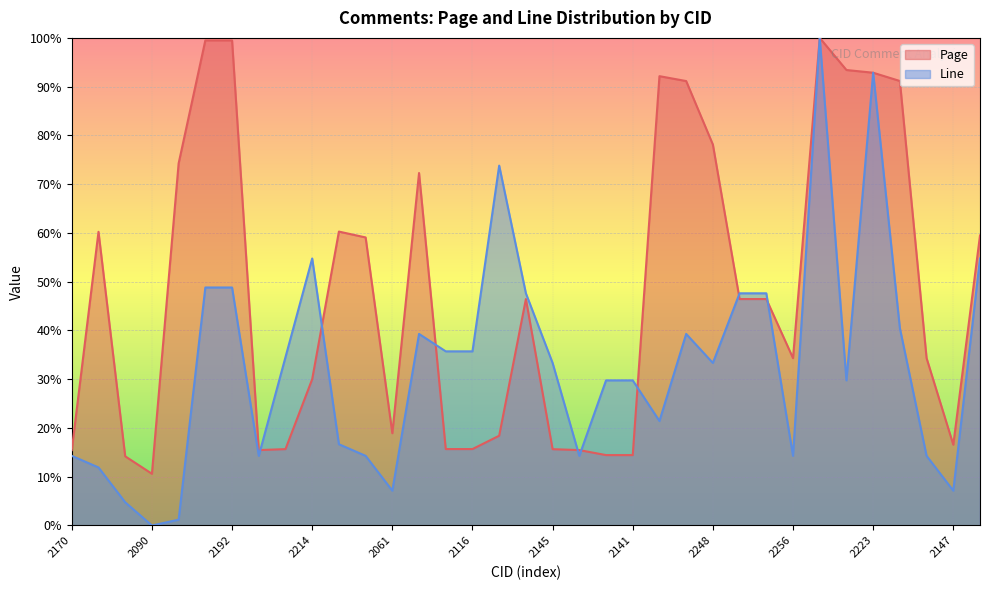

What is the maximum value shown in the chart?

100.0